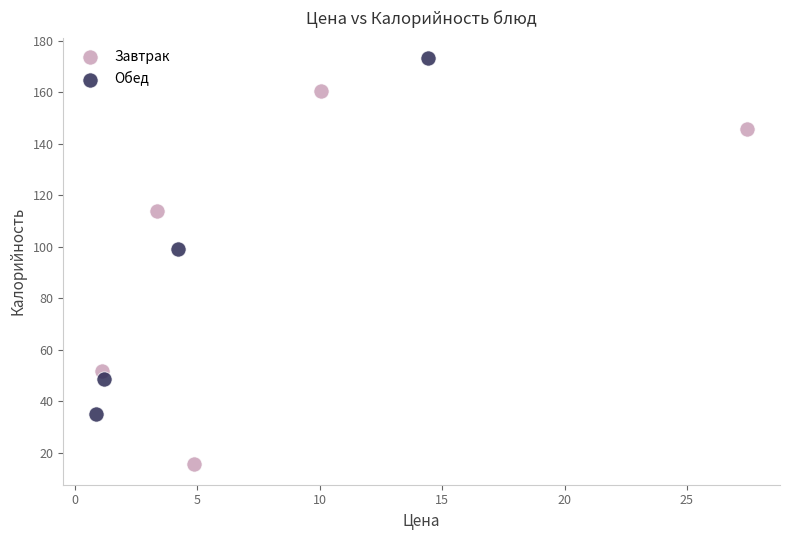

Which series reaches the minimum Y coordinate?

Завтрак